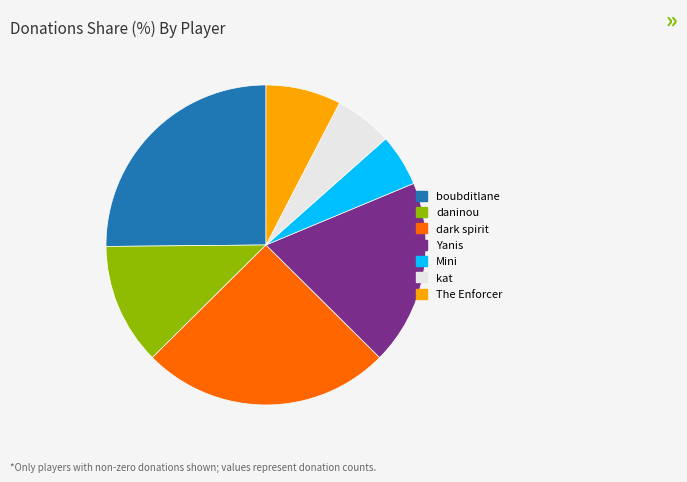

Count the number of slices in the pie.

7